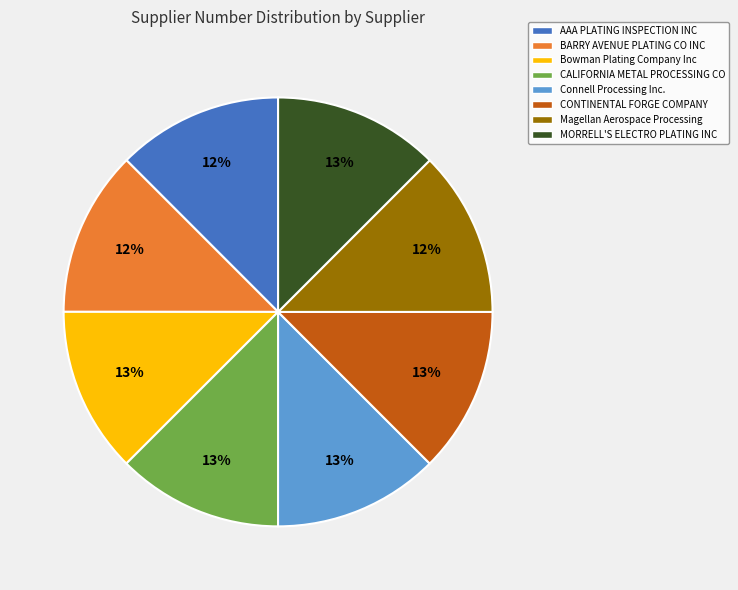

Does Connell Processing Inc. account for over 50% of the chart?

No